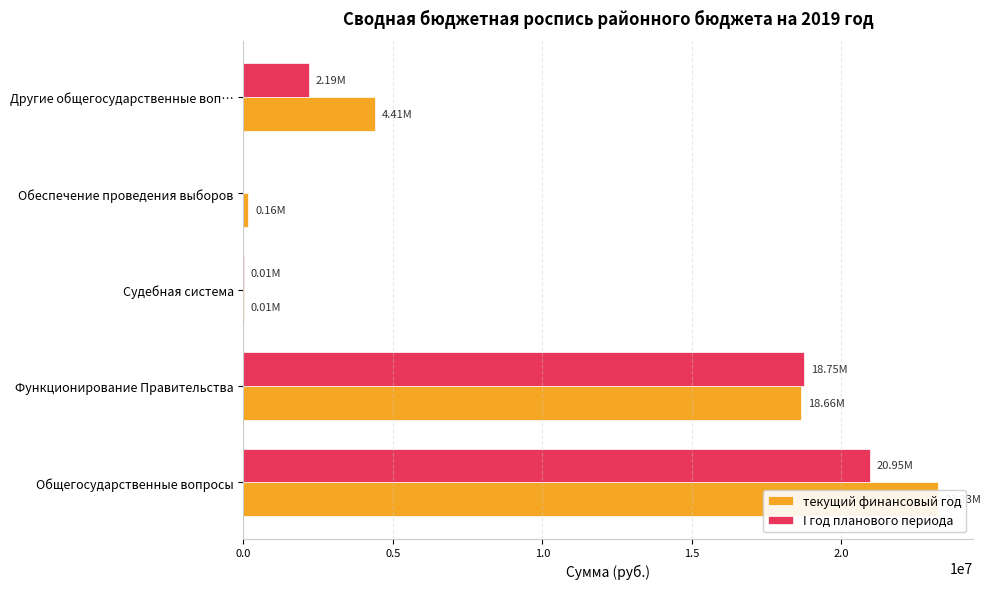

Rank the series at Обеспечение проведения выборов from highest to lowest value.

текущий финансовый год, I год планового периода